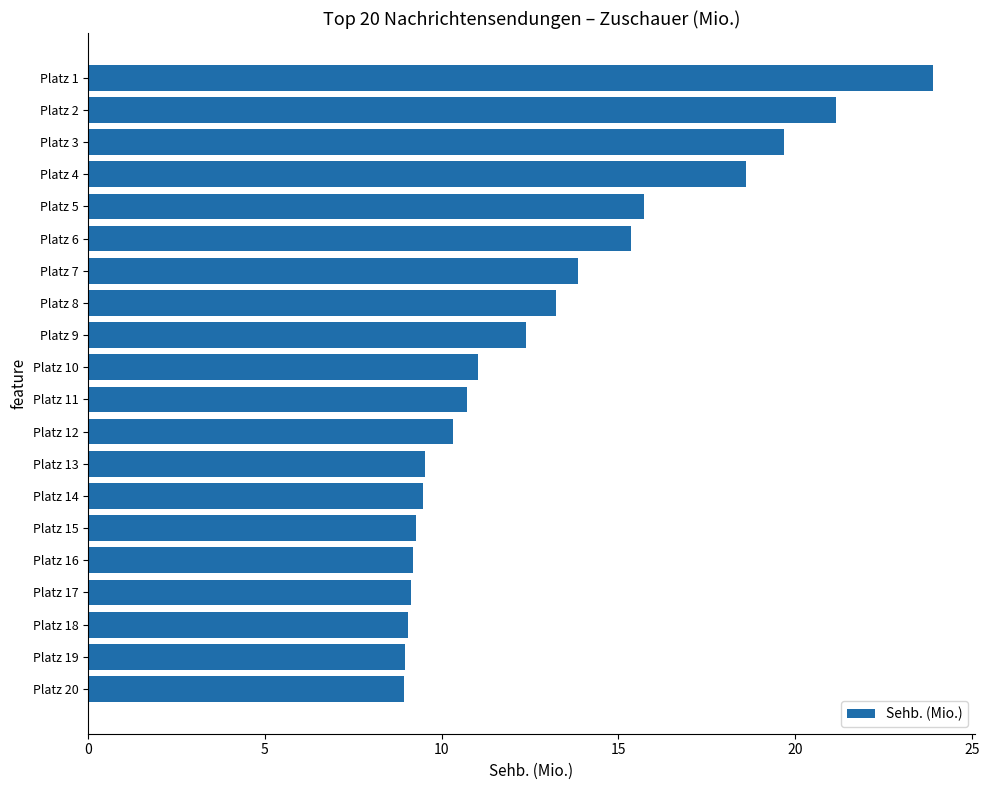

The value at Platz 9 is 12.4. True or false?

True